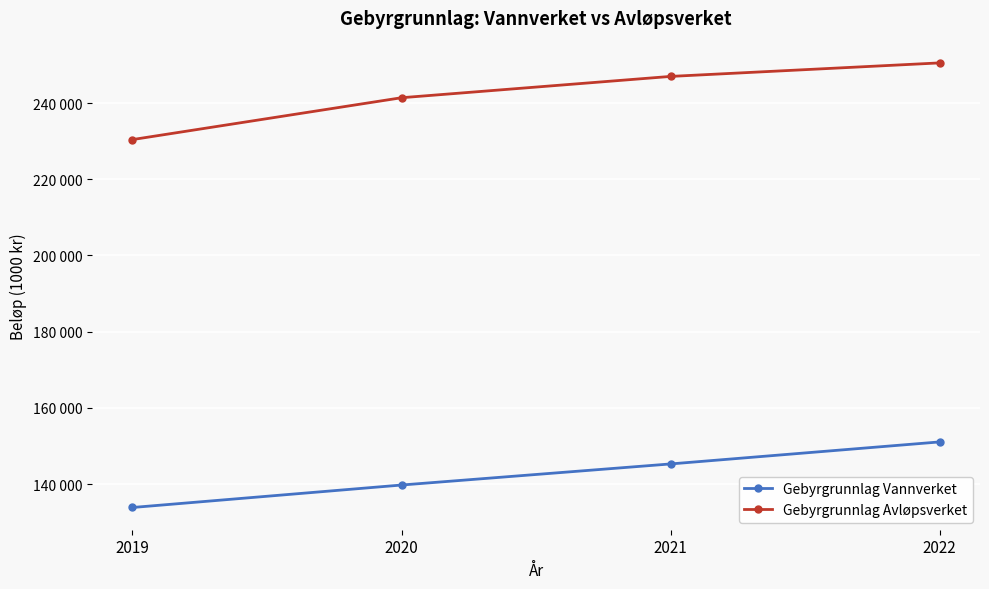

Is this an area chart (filled region under the line)?

No